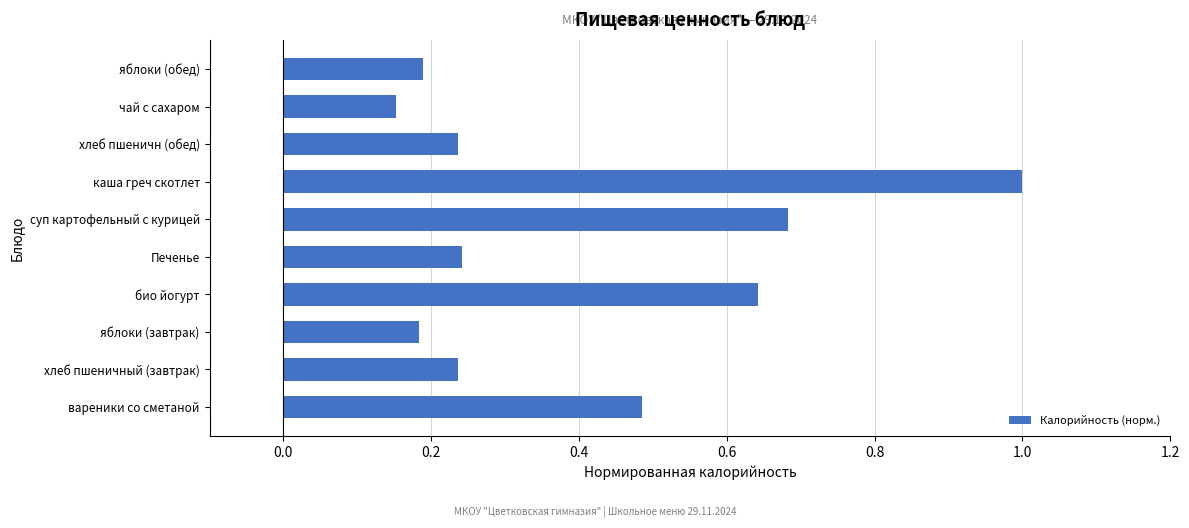

Between хлеб пшеничный (завтрак) and био йогурт, which is larger?

био йогурт